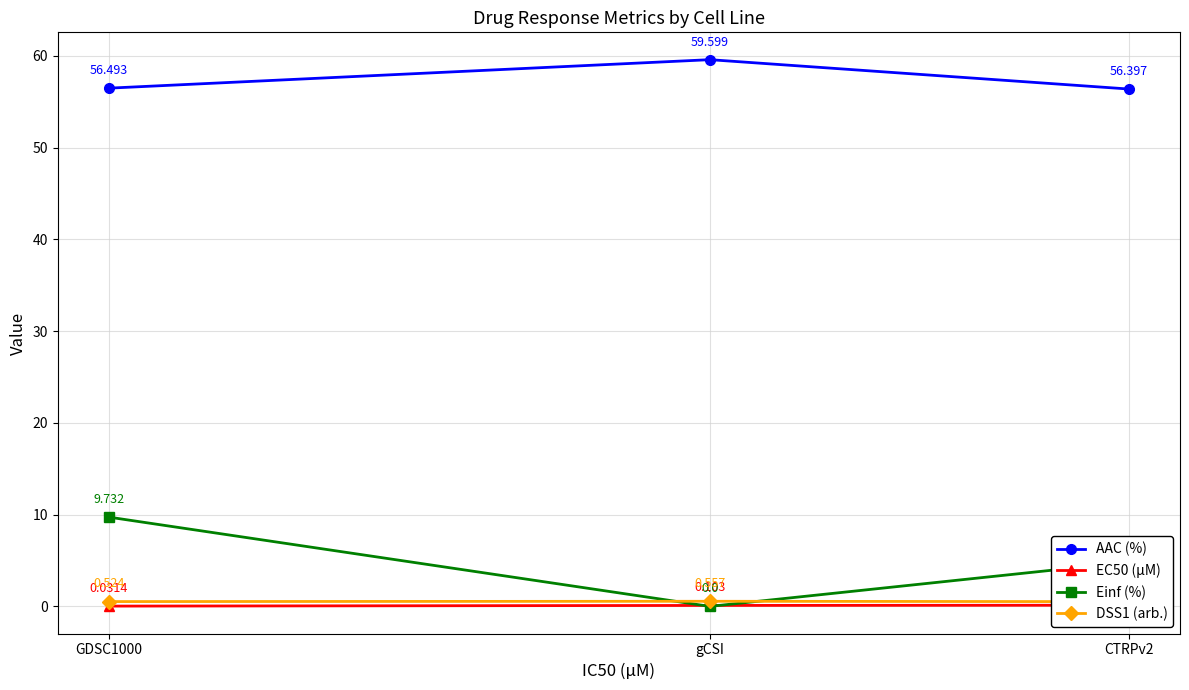

Rank the categories by Einf (%) value from highest to lowest.

GDSC1000, CTRPv2, gCSI